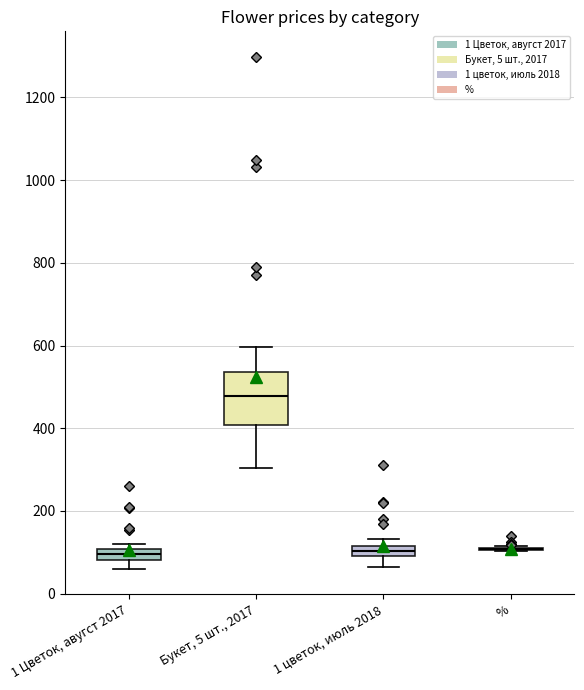

Where is the lower edge of the box for Букет, 5 шт., 2017 on the y-axis? The values are not printed on the chart, so give them approximately, as read against the axis.

400